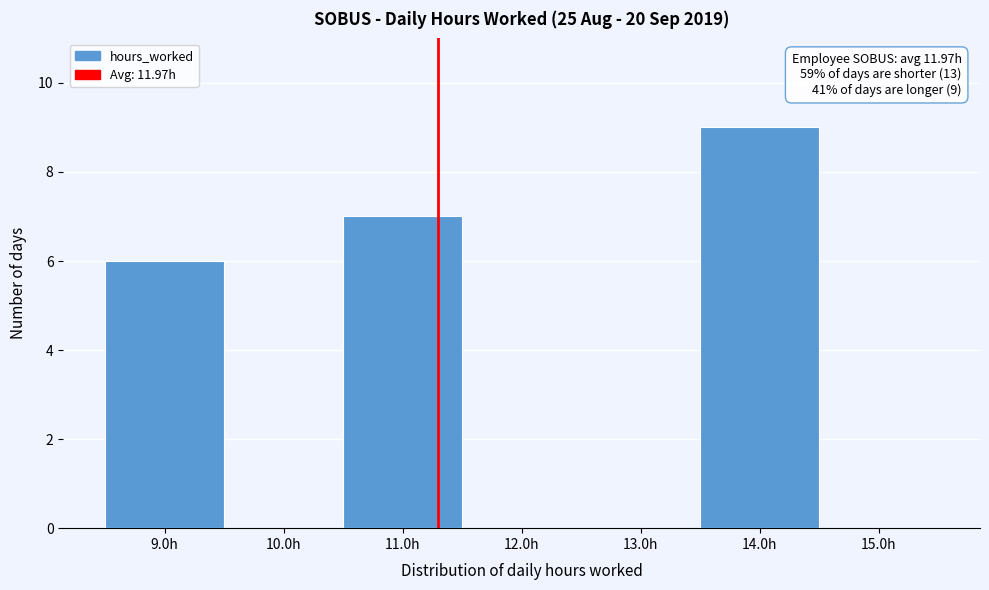

Over which range of the x-axis is the bar tallest?

13.5 to 14.5